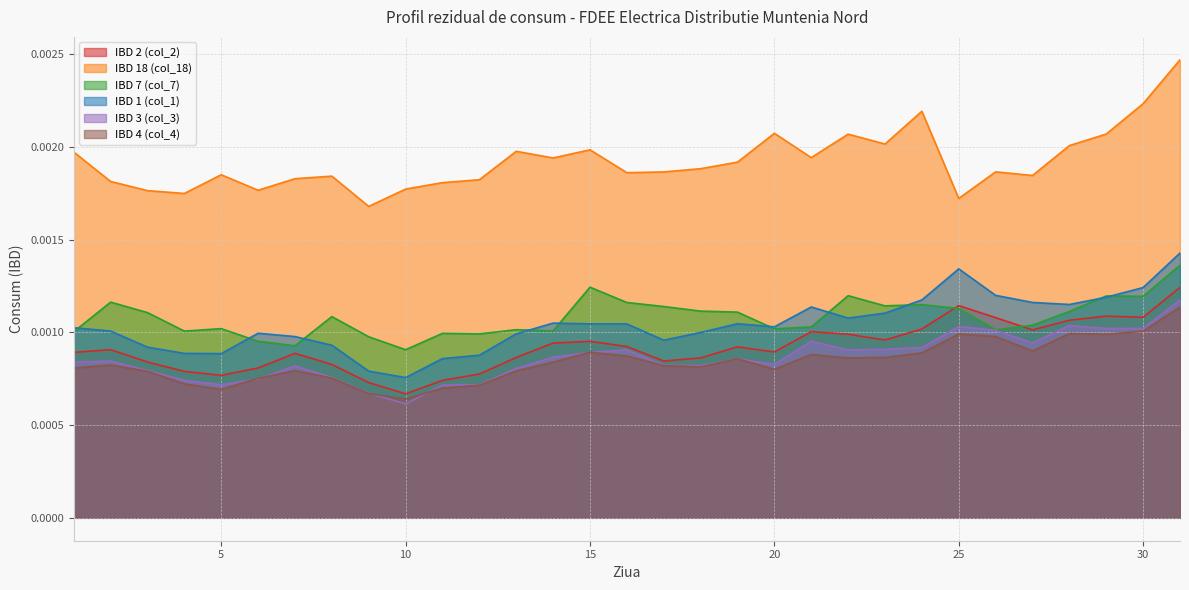

At which category is the sum across all series the highest?

31